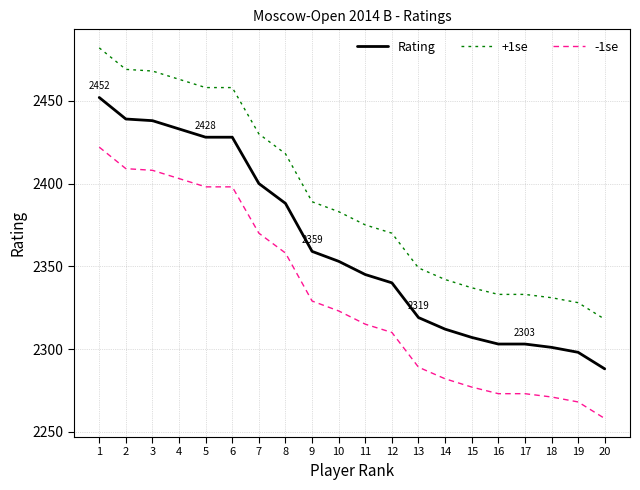

True or false: -1se and Rating intersect in this chart.

False